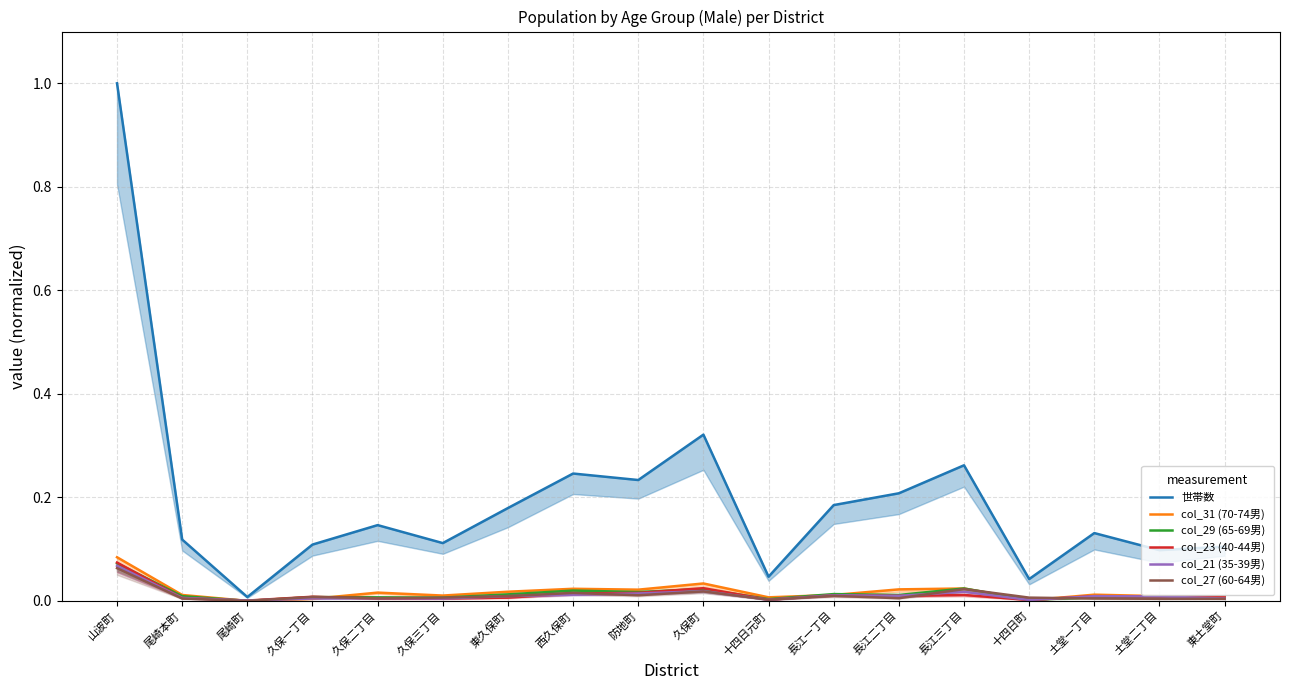

The value of col_21 (35-39男) at 久保三丁目 is 0.0. True or false?

False